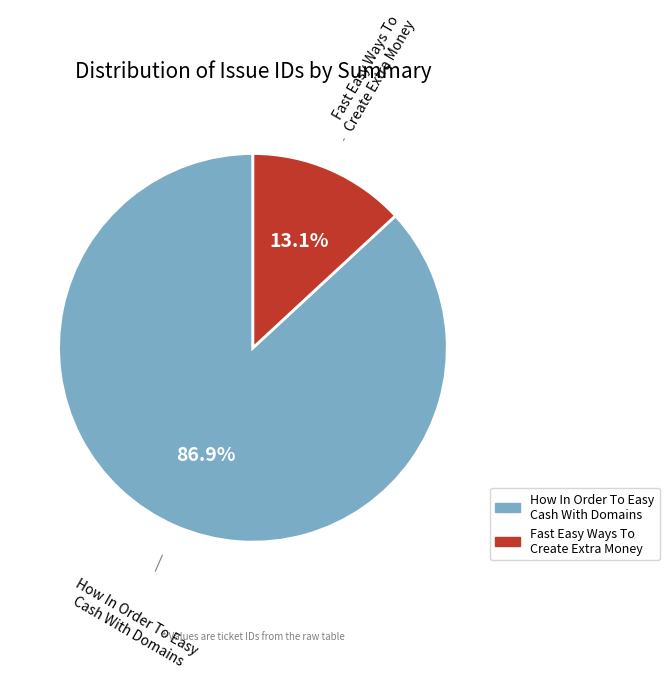

Which slice is the largest?

How In Order To Easy Cash With Domains